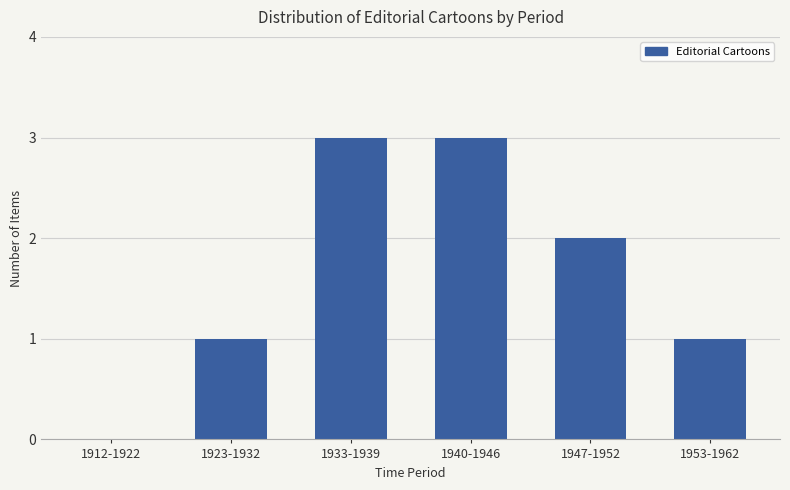

Reading left to right, extract all data points from this chart.

0	1	3	3	2	1